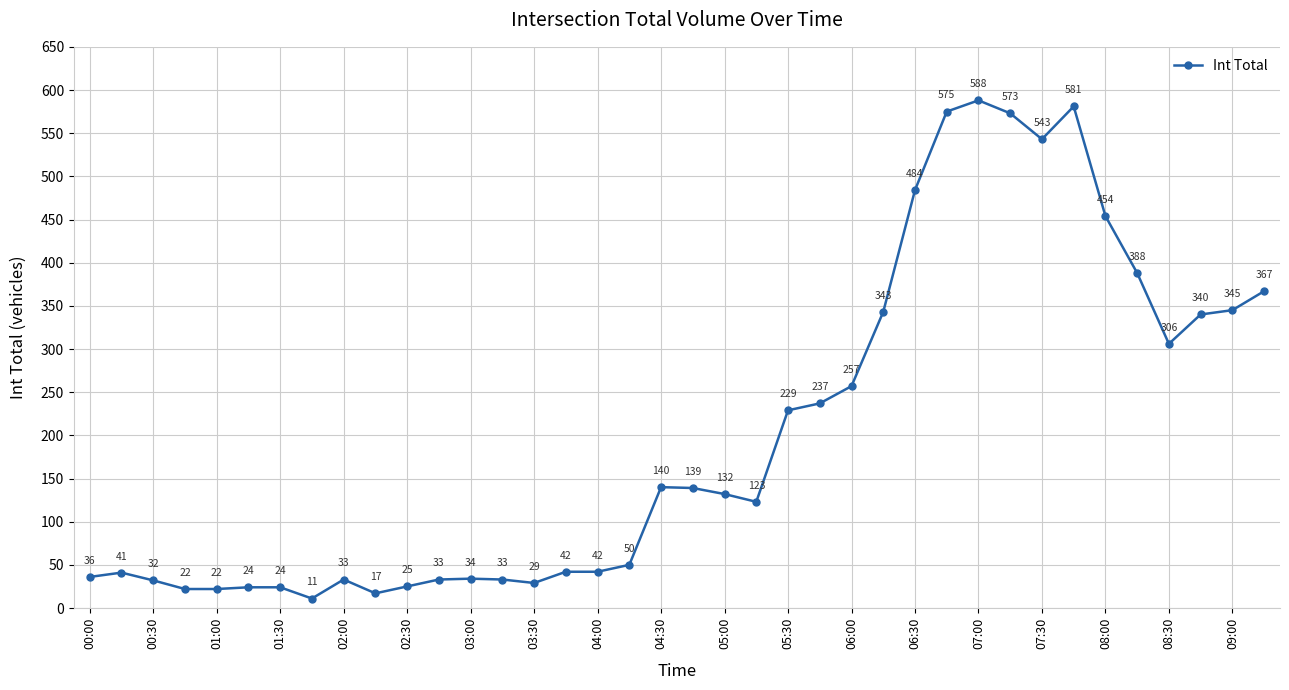

What is the maximum value shown in the chart?

588